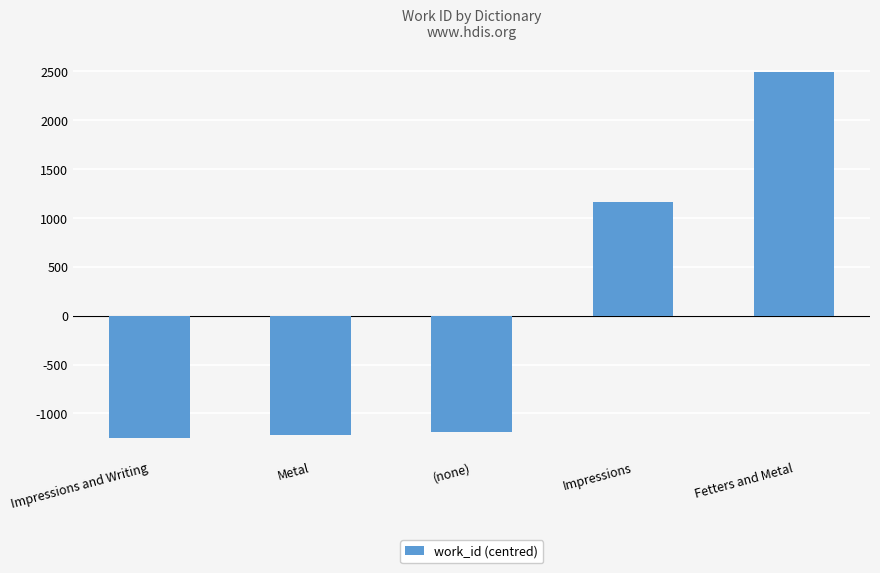

How many bars are there in total?

5